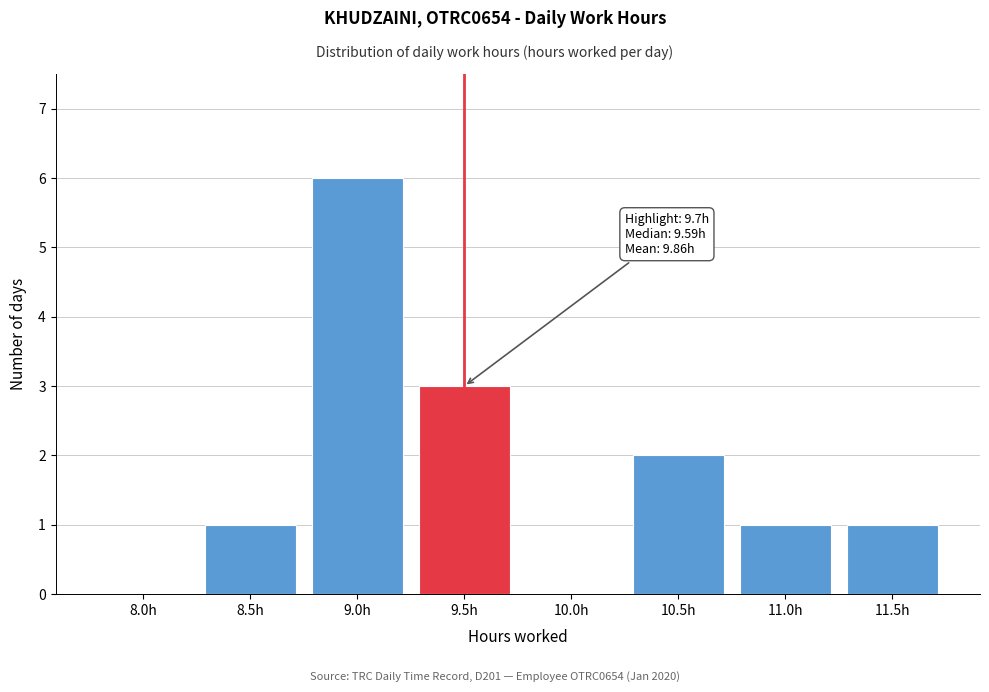

Reading left to right, transcribe all the data shown in this chart.

8.0h=0	8.5h=1	9.0h=6	9.5h=3	10.0h=0	10.5h=2	11.0h=1	11.5h=1